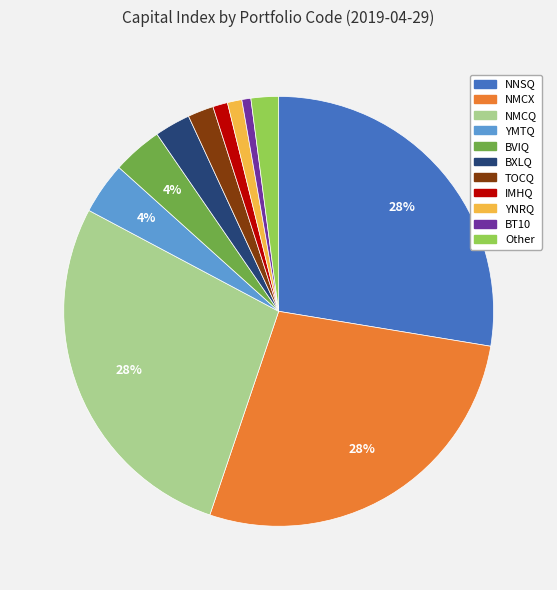

How many slices are in this pie chart?

11